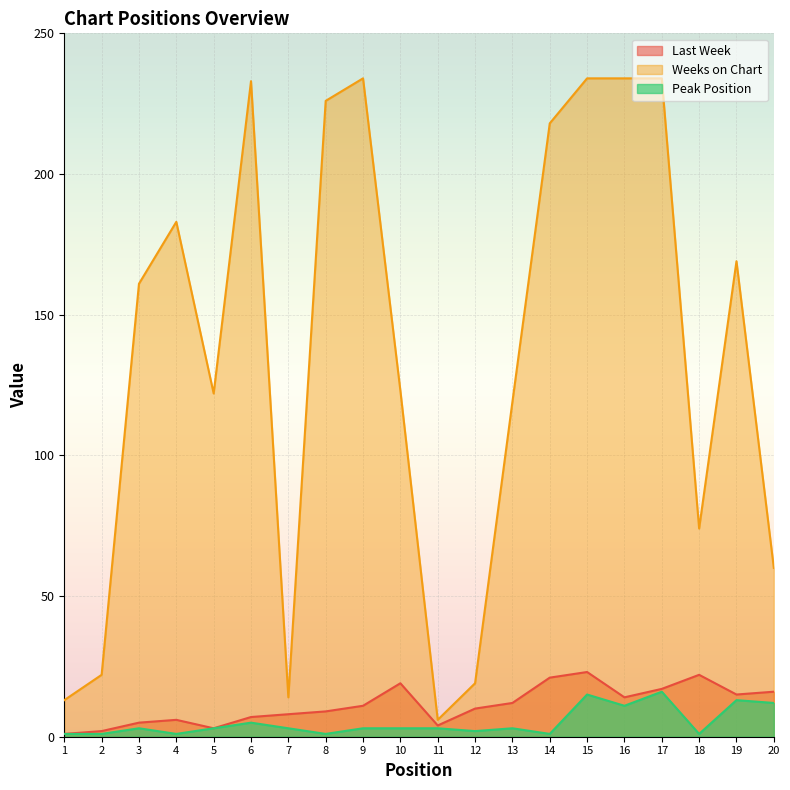

Which series has the widest spread of values?

Weeks on Chart